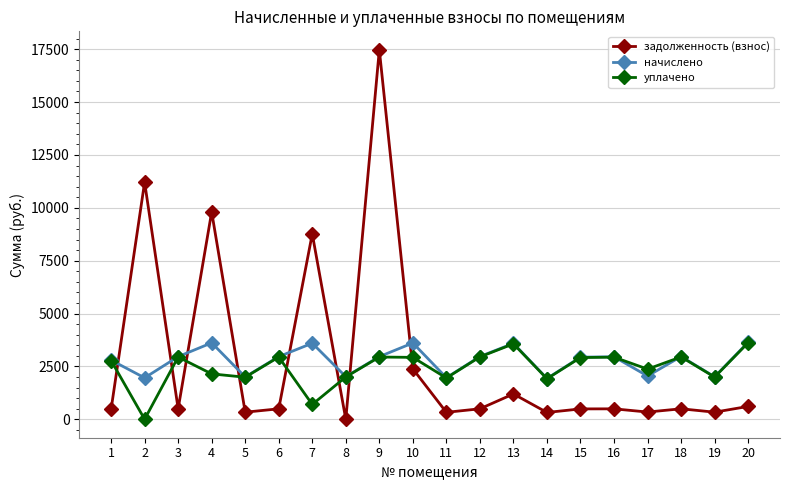

Where is the first local minimum for задолженность (взнос)?

3